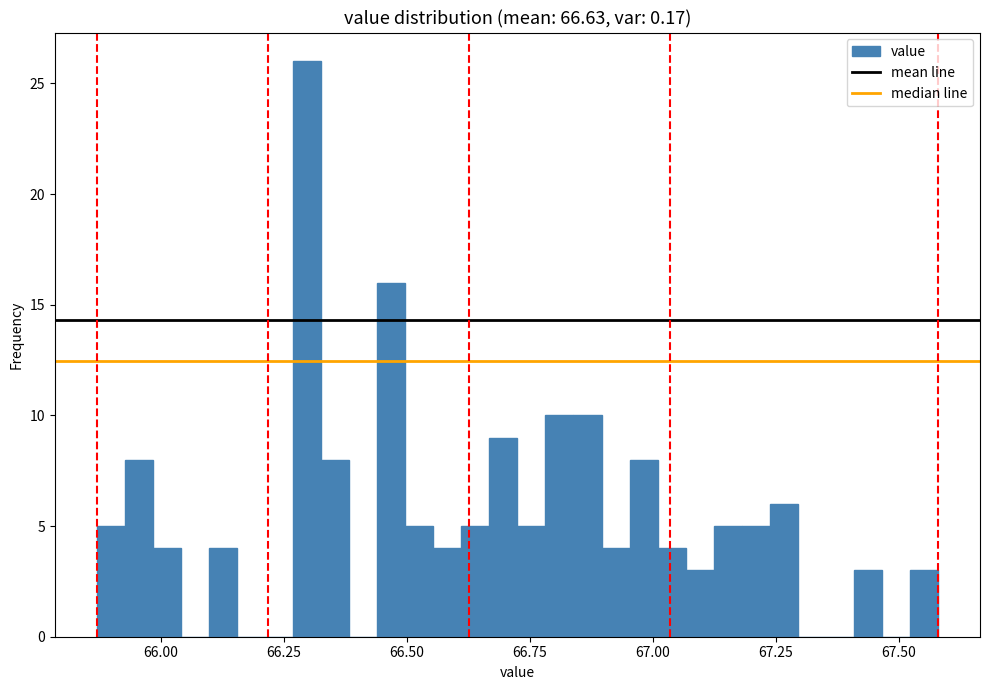

Read against the x-axis, roughly where is the centre of the tallest bar?

66.30